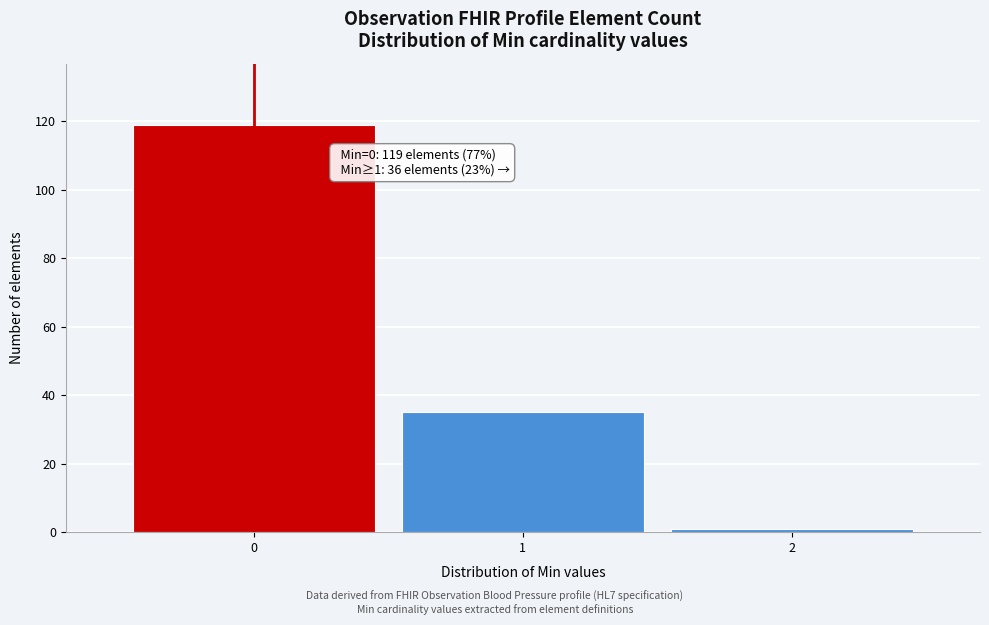

Over which range of the x-axis is the bar tallest?

-0.5 to 0.5